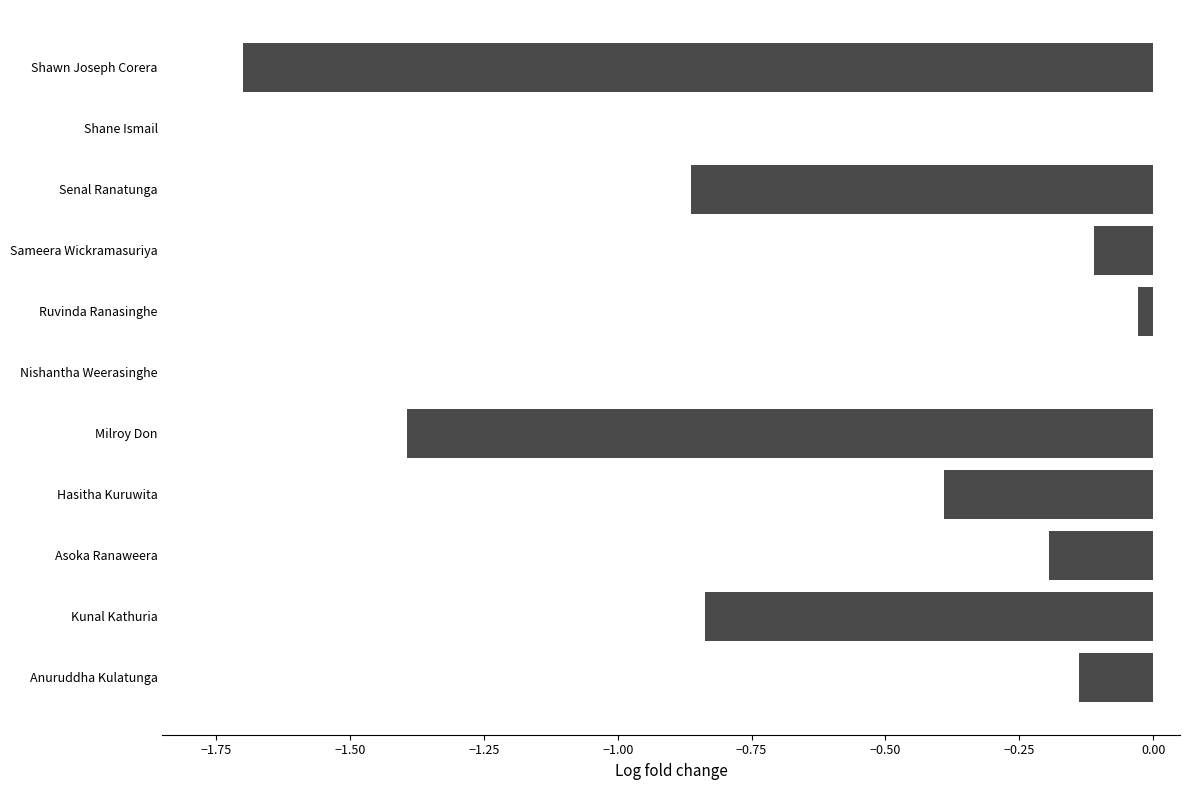

The chart shows a value of -0.4 at Hasitha Kuruwita. True or false?

True